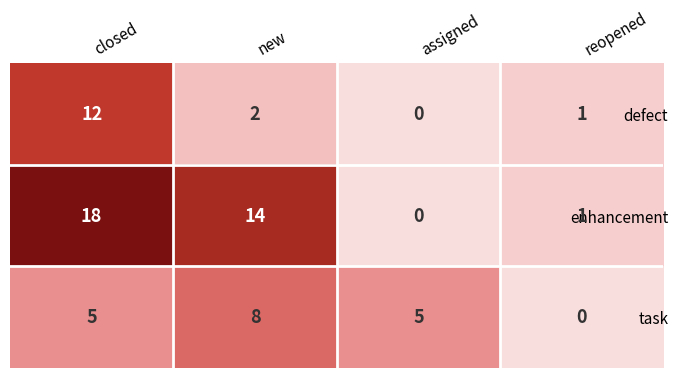

The value of defect at reopened is 2. True or false?

False